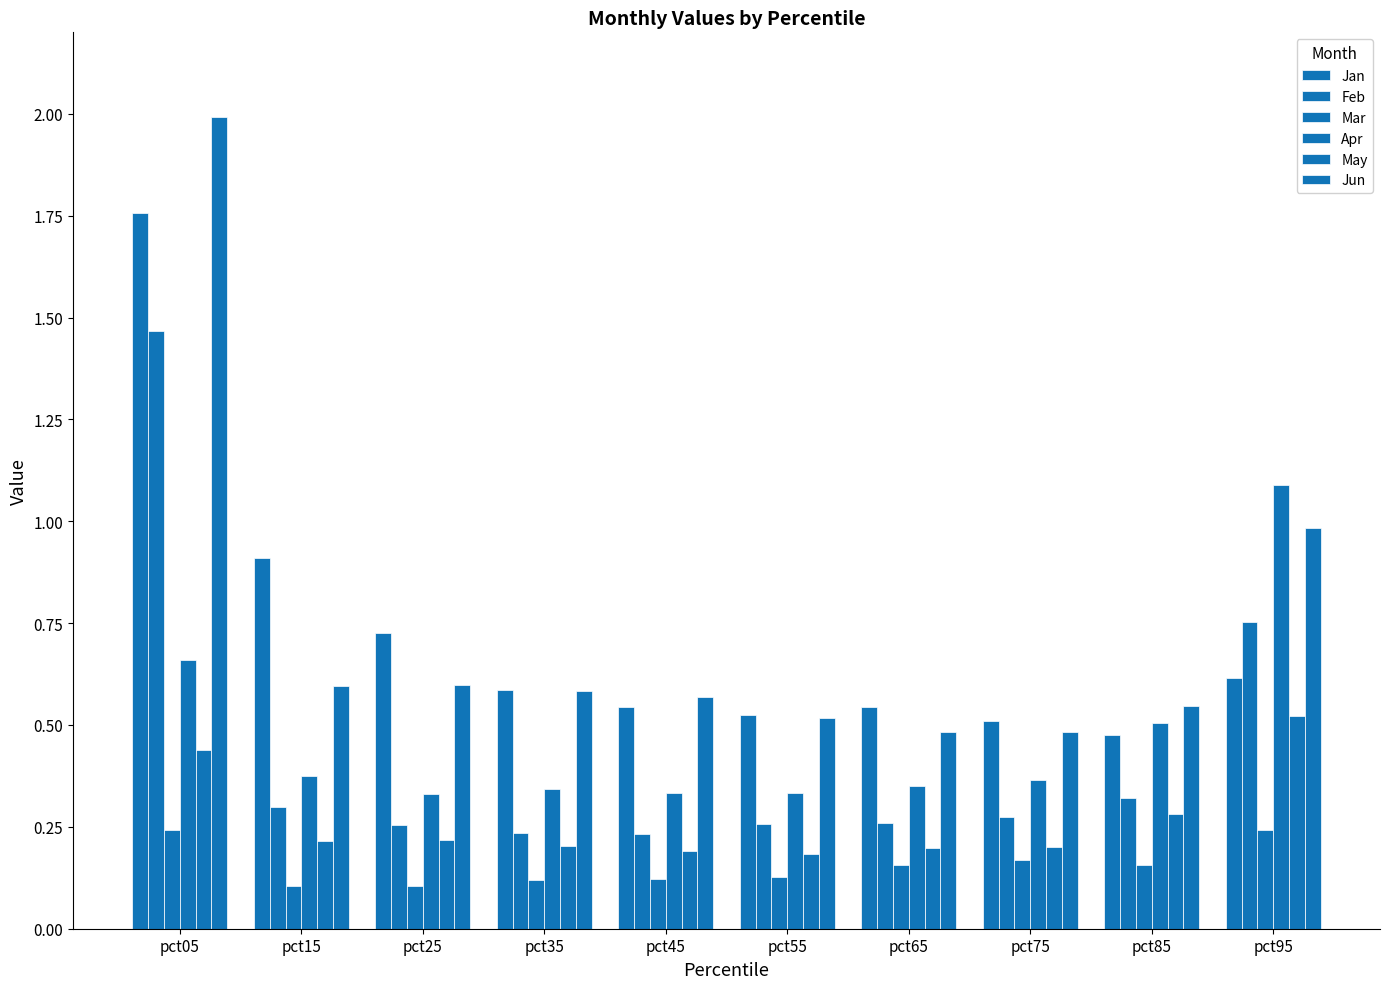

Between pct75 and pct95, which is larger?

pct95